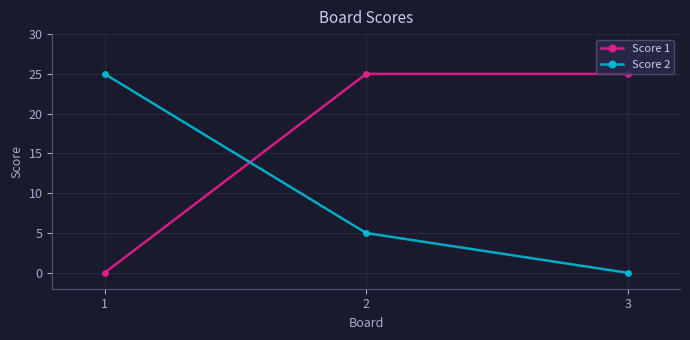

Which series has the largest total across all categories?

Score 1